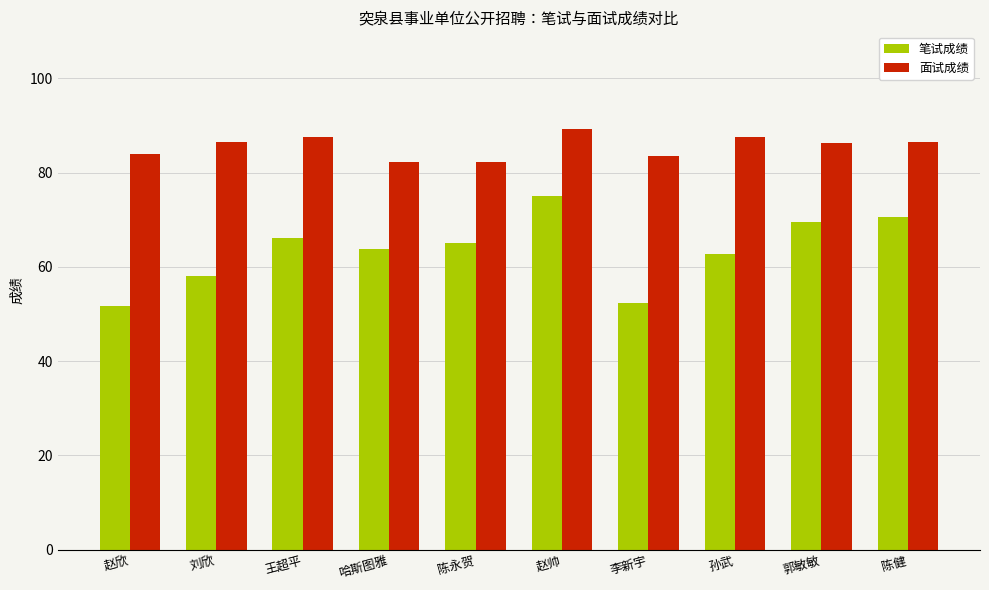

At which label does 笔试成绩 reach its peak?

赵帅